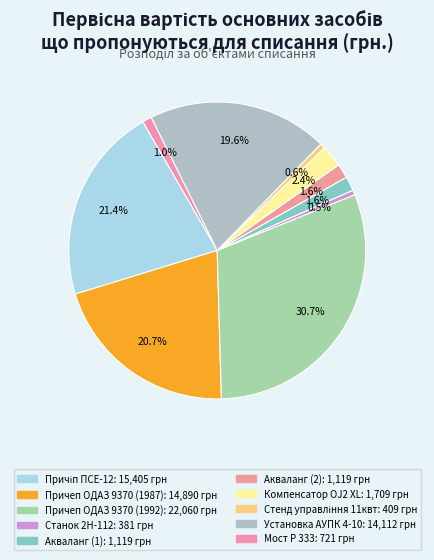

Count the number of slices in the pie.

10